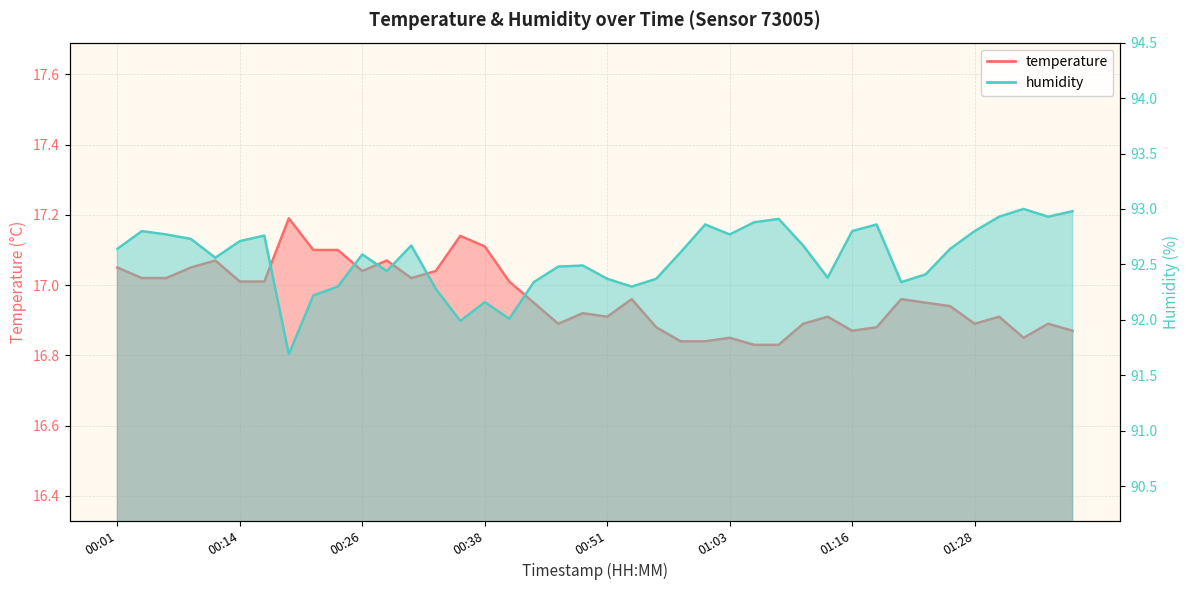

What is the label of the 38th point from the right?

00:06